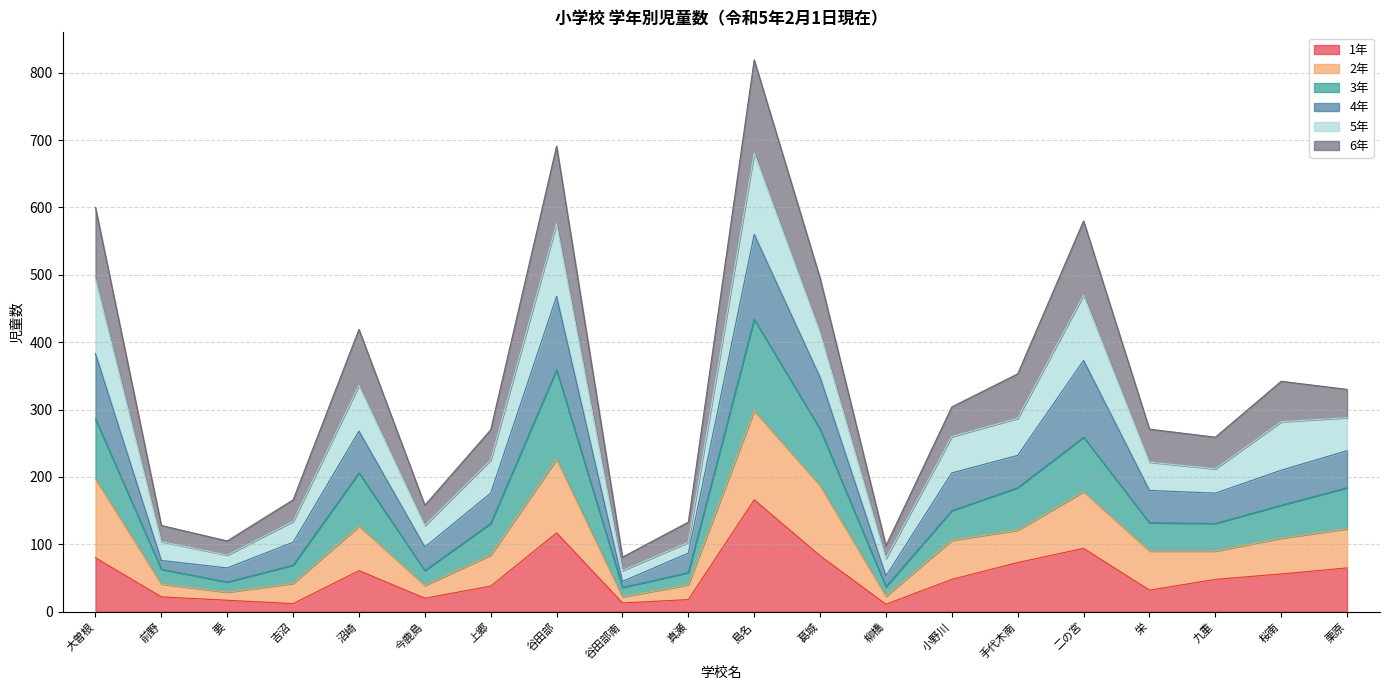

What is the total value across all series at 葛城?

495